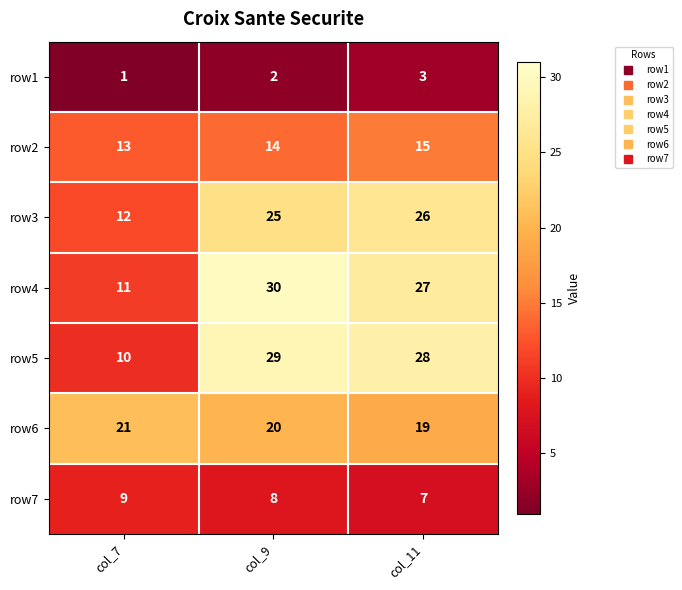

The value of row3 at col_7 is 6. True or false?

False